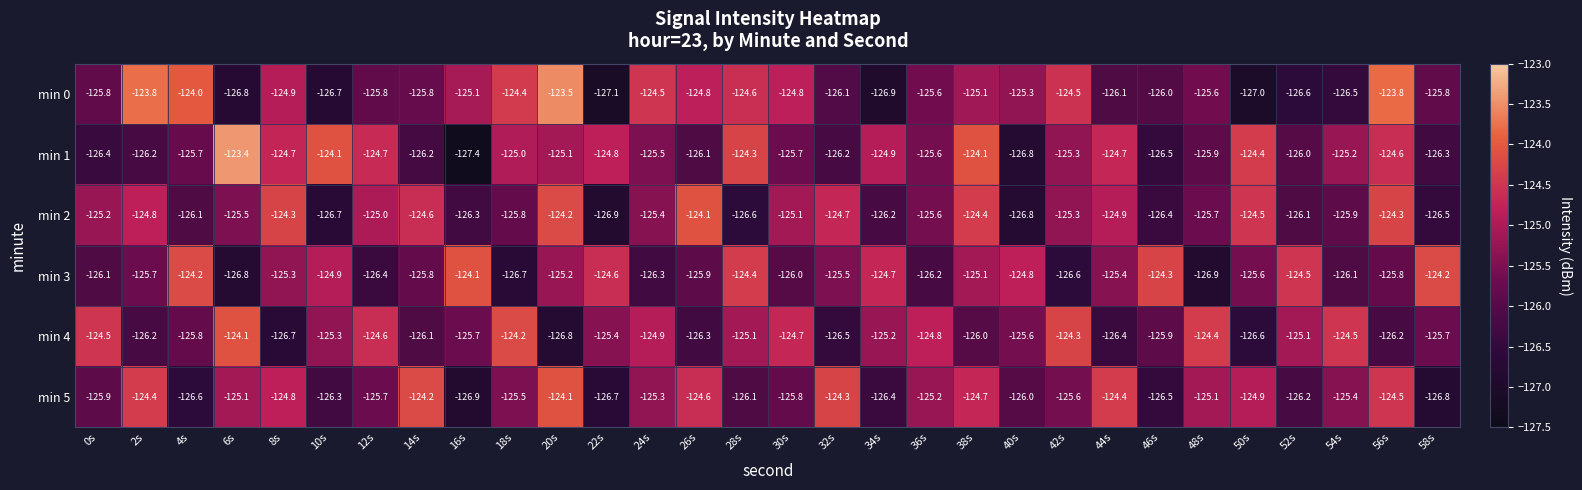

At how many categories does at least one series exceed -126?

30